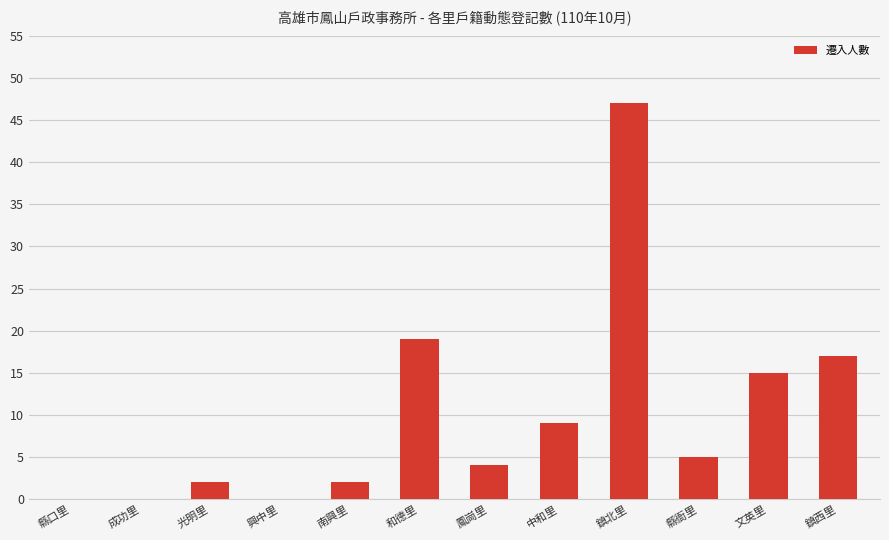

Where does the data first go above 5?

和德里